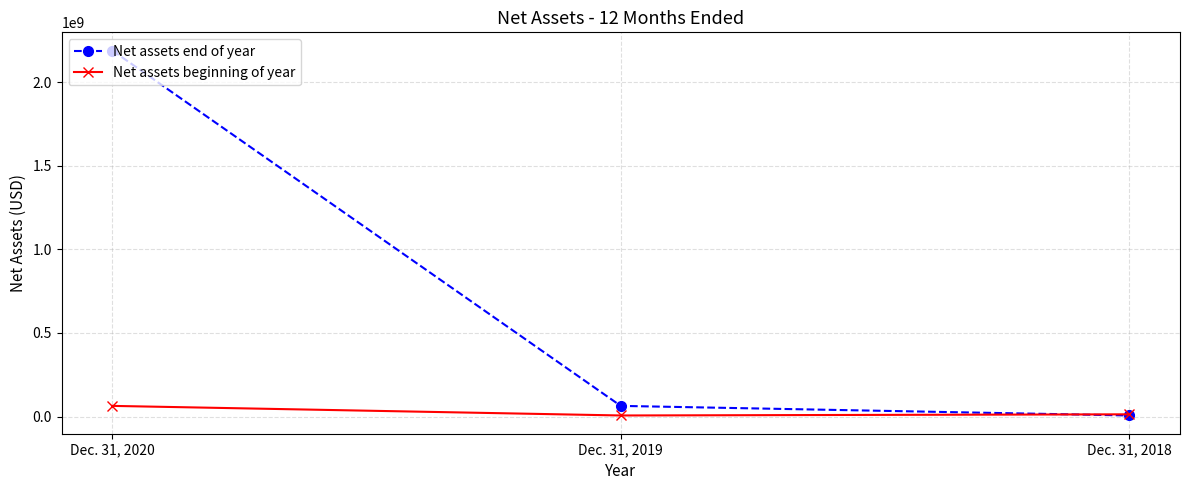

List the series in order of their overall mean, lowest first.

Net assets beginning of year, Net assets end of year